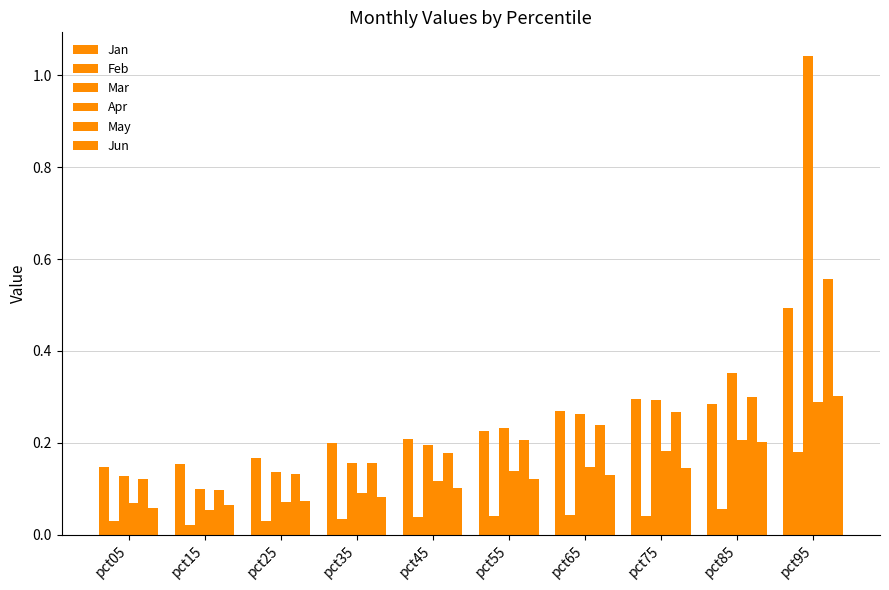

What is the spread (max minus min) of values at pct65?

0.2